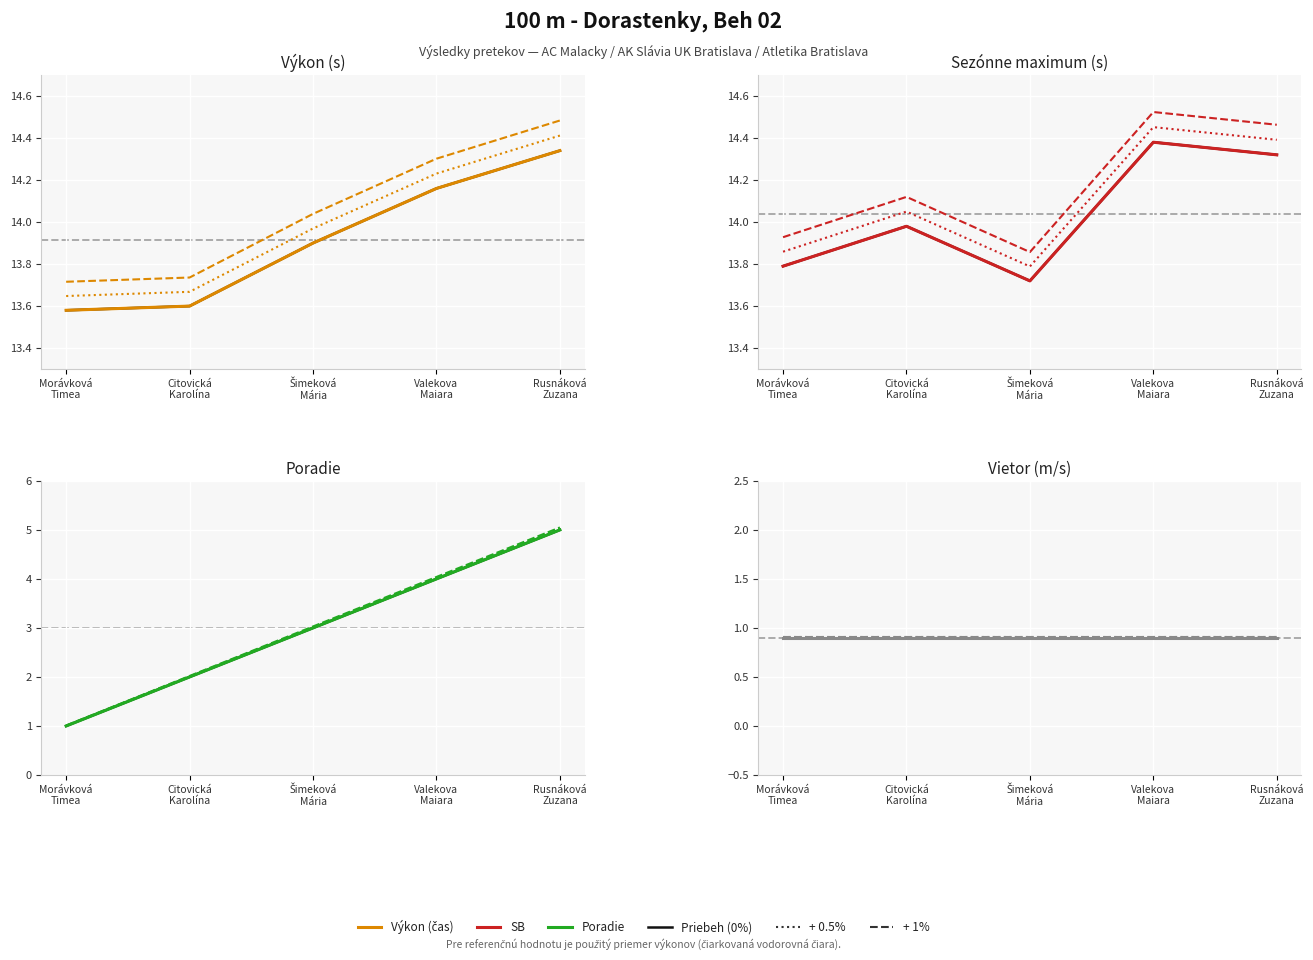

How many categories are shown in the chart?

5